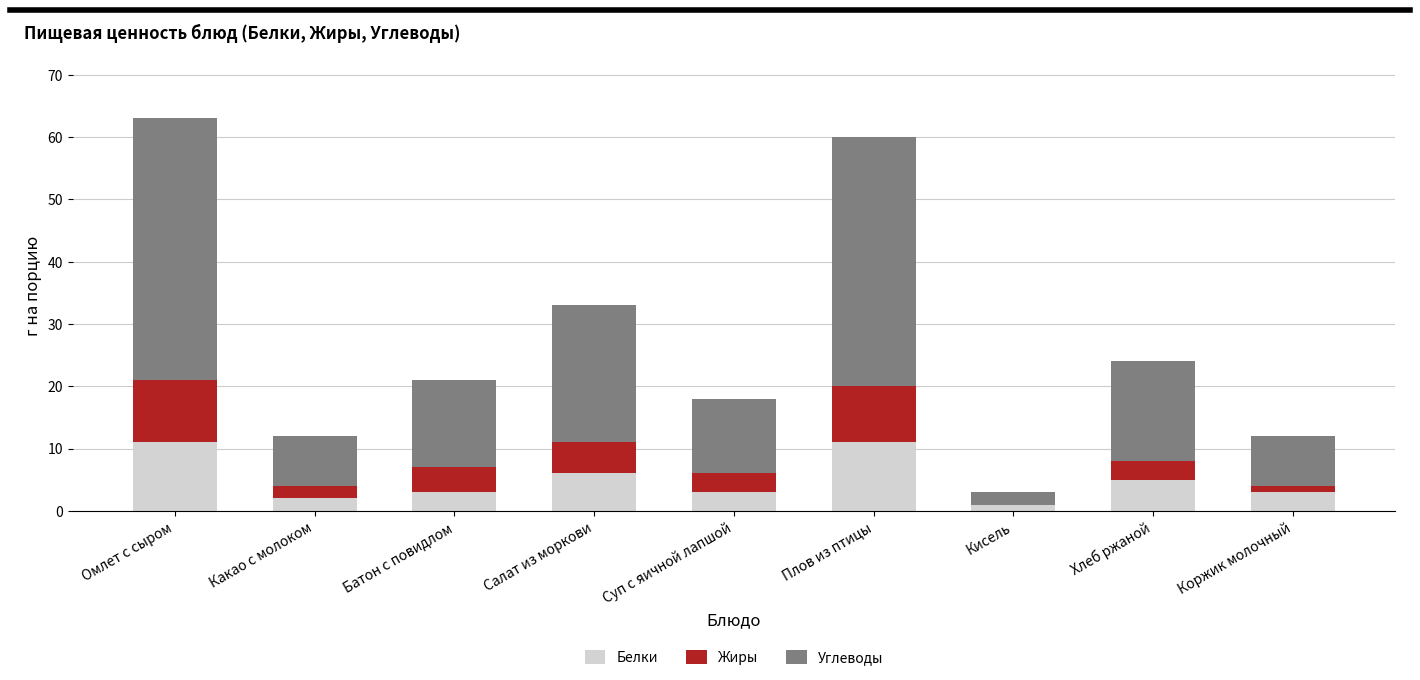

True or false: Белки has a value of 2 at Какао с молоком.

True